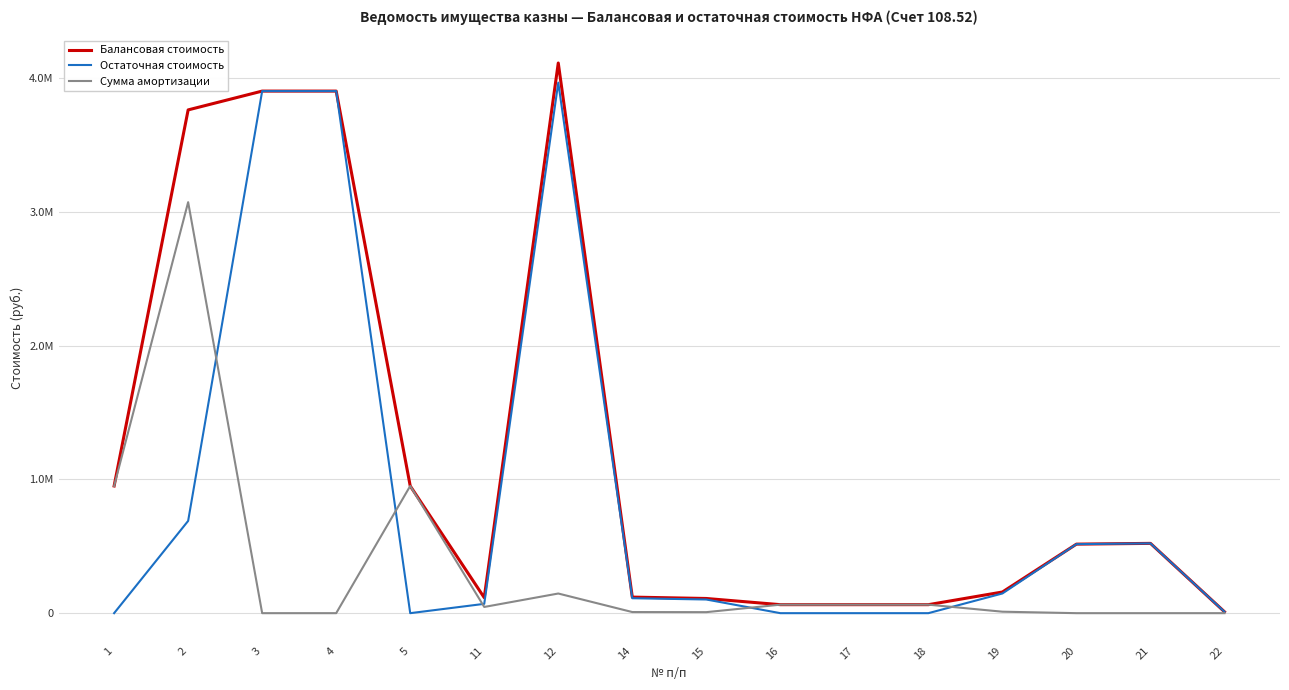

In Остаточная стоимость, how many points are higher than both neighbors (excluding endpoints)?

2